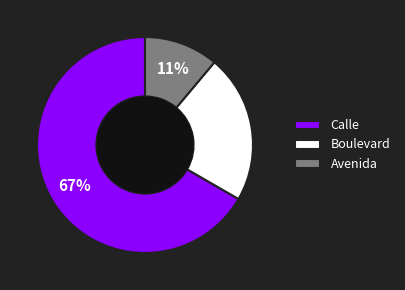

True or false: Boulevard accounts for 28% of the total.

False